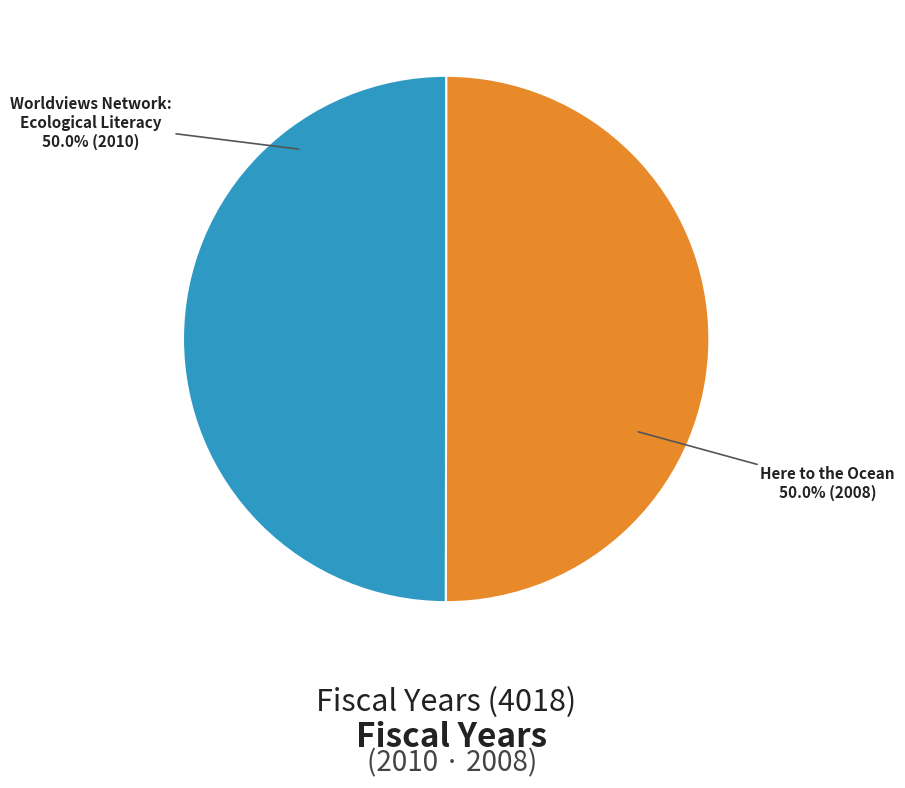

What is the ratio of the value at Here to the Ocean to the value at Worldviews Network: Ecological Literacy?

1.0